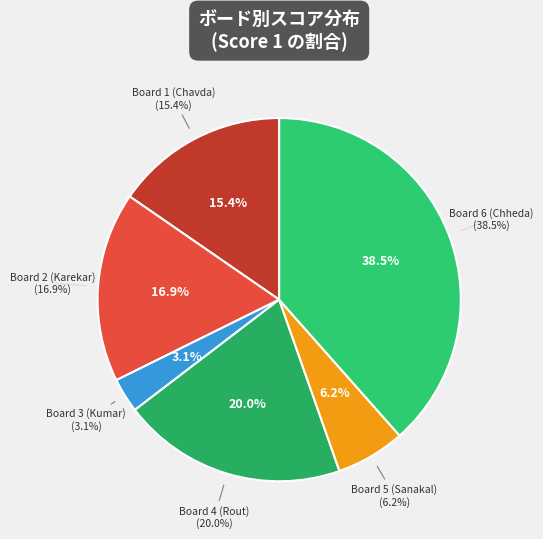

Count the number of slices in the pie.

6